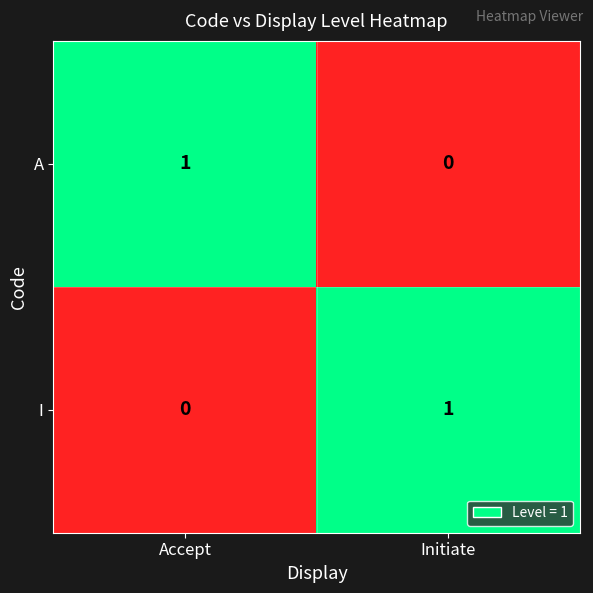

Is it true that I equals 0 at Accept?

True